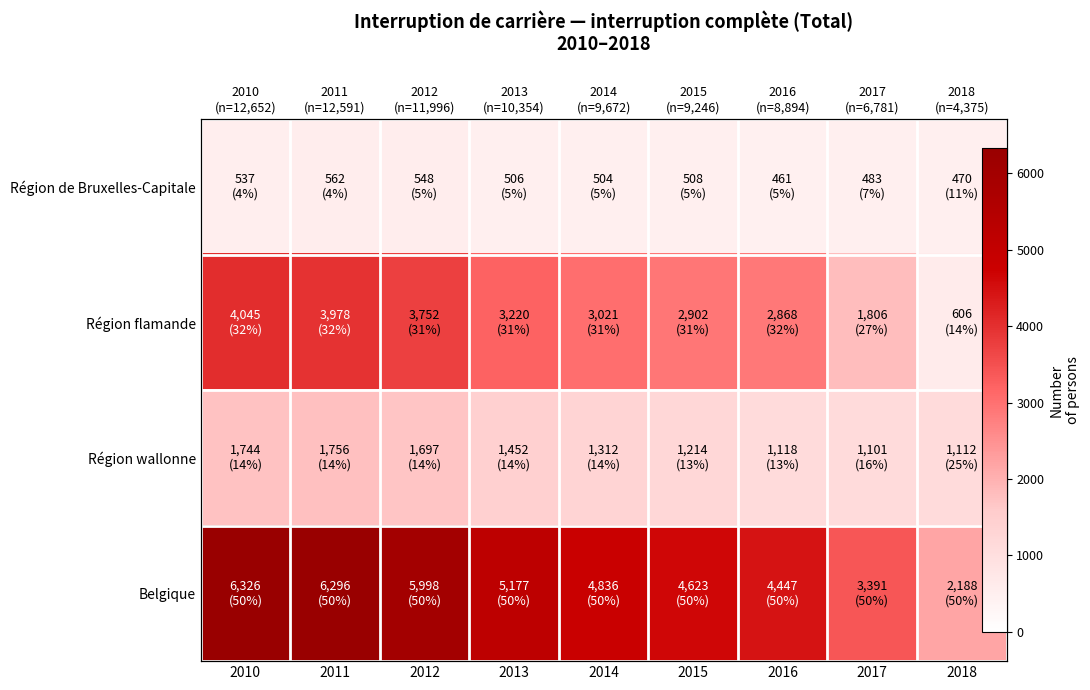

Rank the series by their maximum value, from highest to lowest.

Belgique, Région flamande, Région wallonne, Région de Bruxelles-Capitale